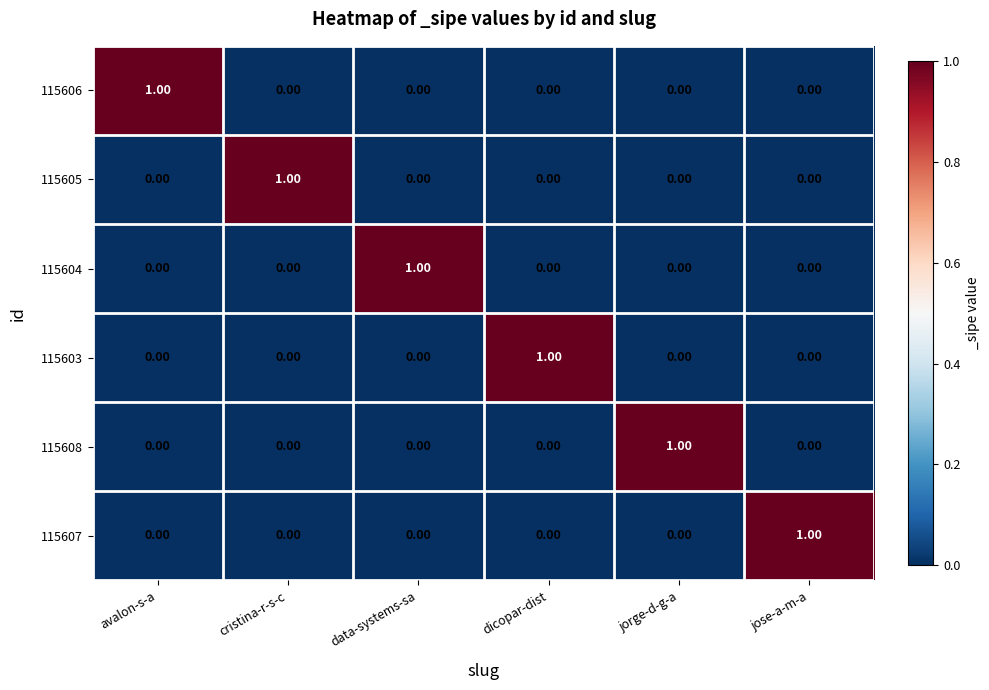

Is the value of 115605 at cristina-r-s-c greater than the value of 115603 at data-systems-sa?

Yes